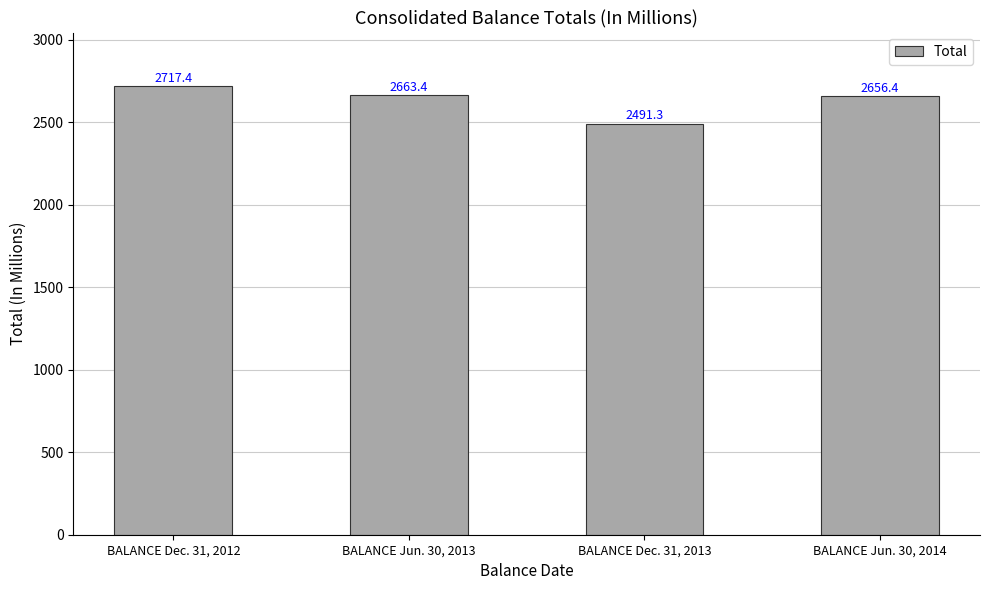

What value does the data have at BALANCE Jun. 30, 2013?

2663.4